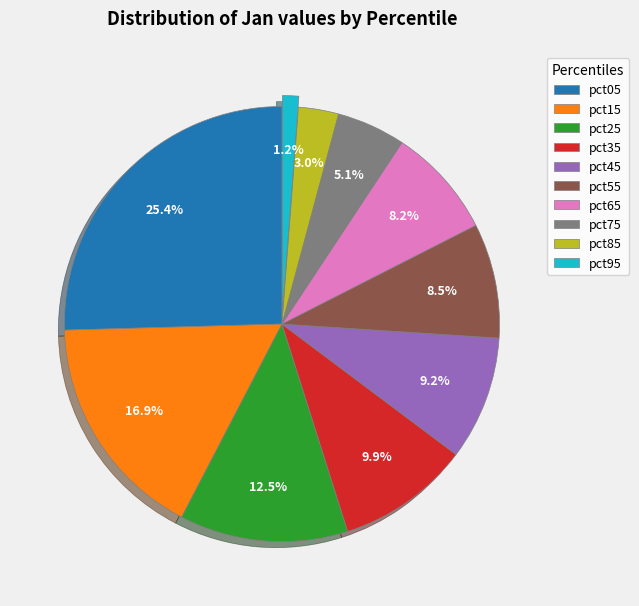

Is it true that pct65 is 8% of the pie?

True